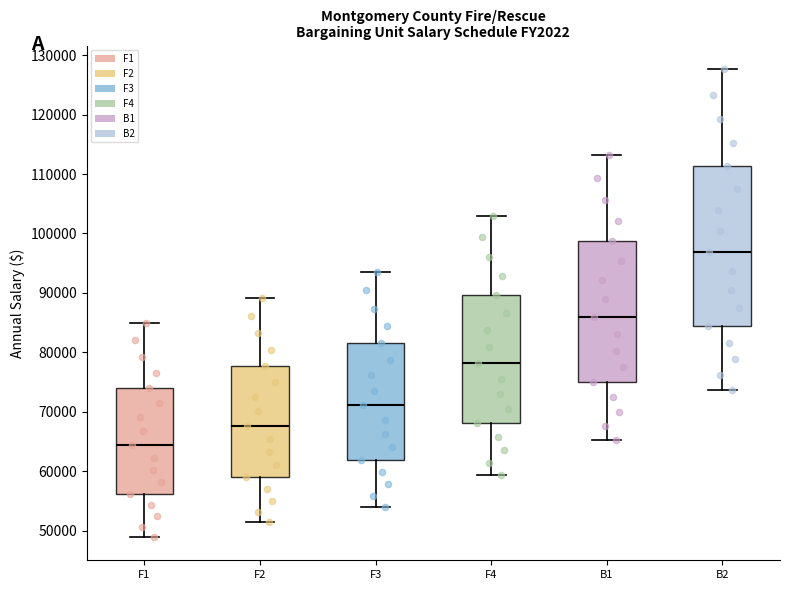

Comparing the boxes themselves (not the whiskers), which one is the tallest?

B2